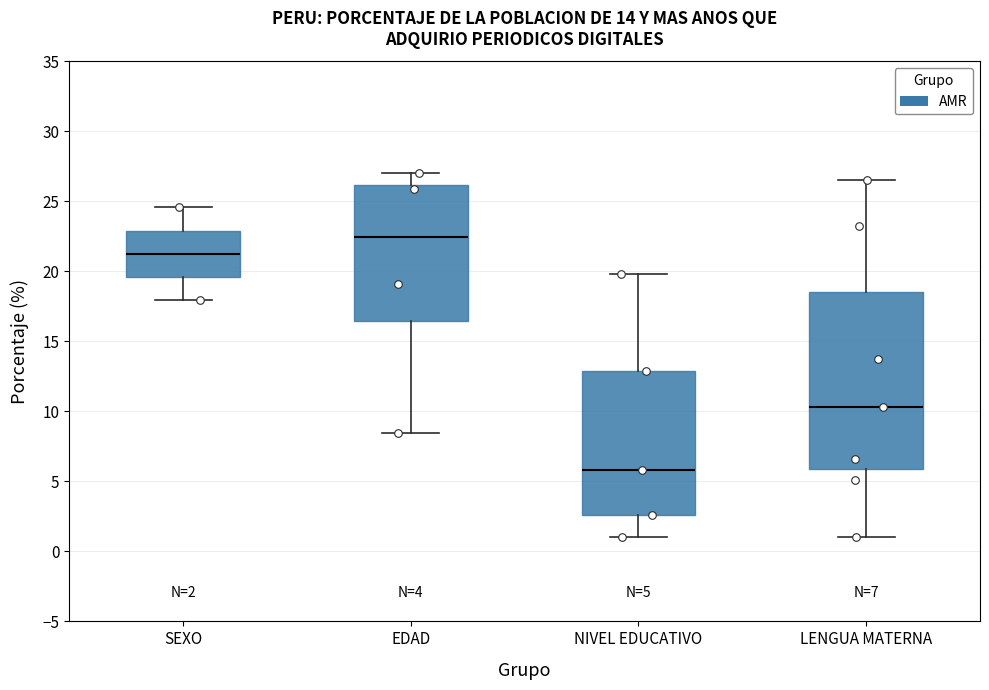

Which box's median line is the lowest?

NIVEL EDUCATIVO